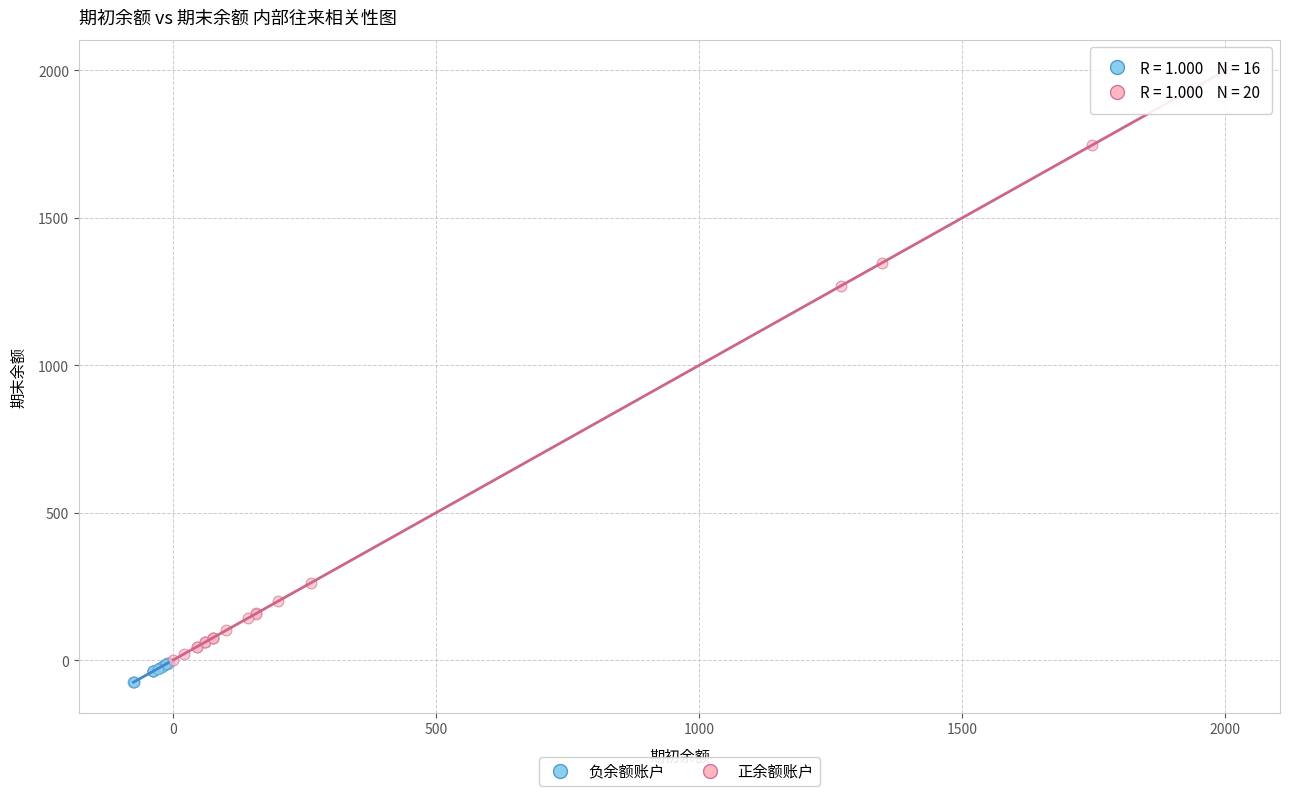

Which series contains the highest Y value?

正余额账户